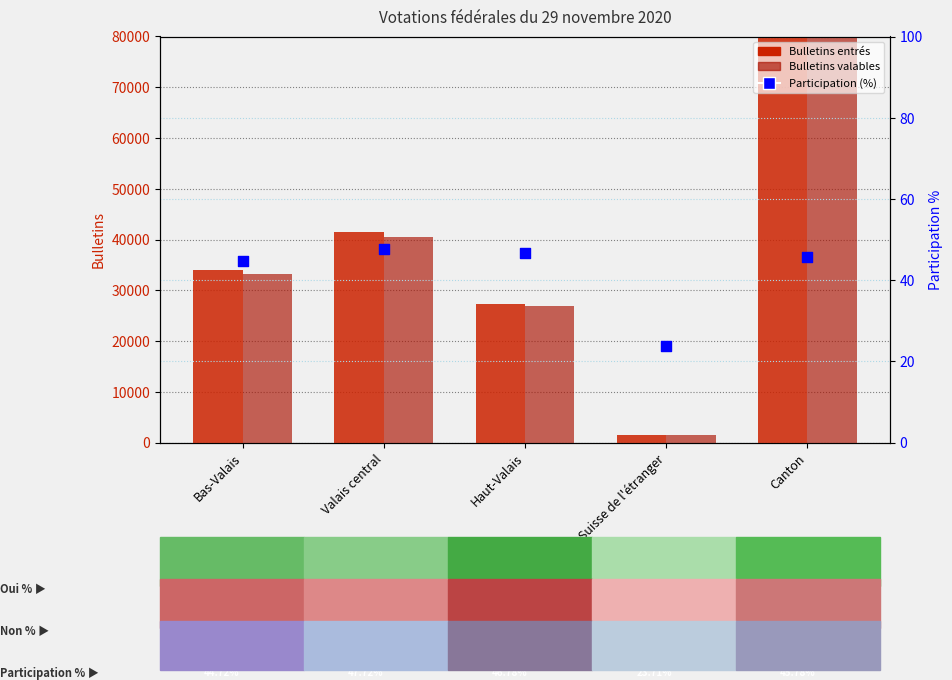

Which series has the largest total across all categories?

Bulletins entrés